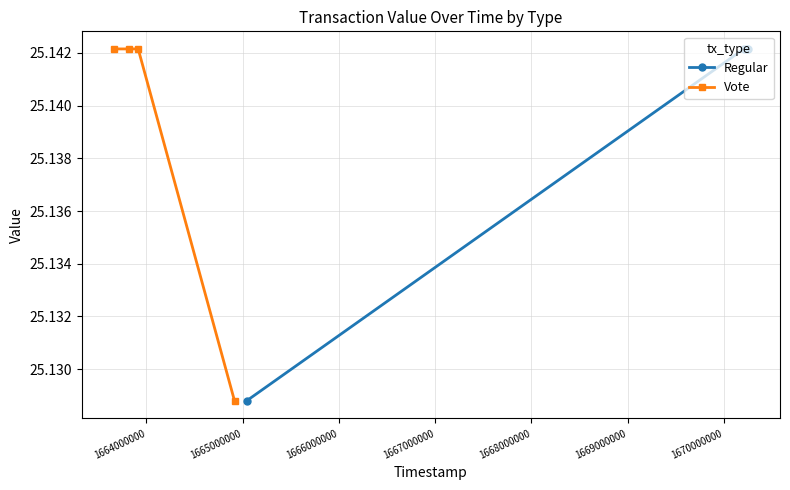

Count the Regular values in the range 25 to 26.

4